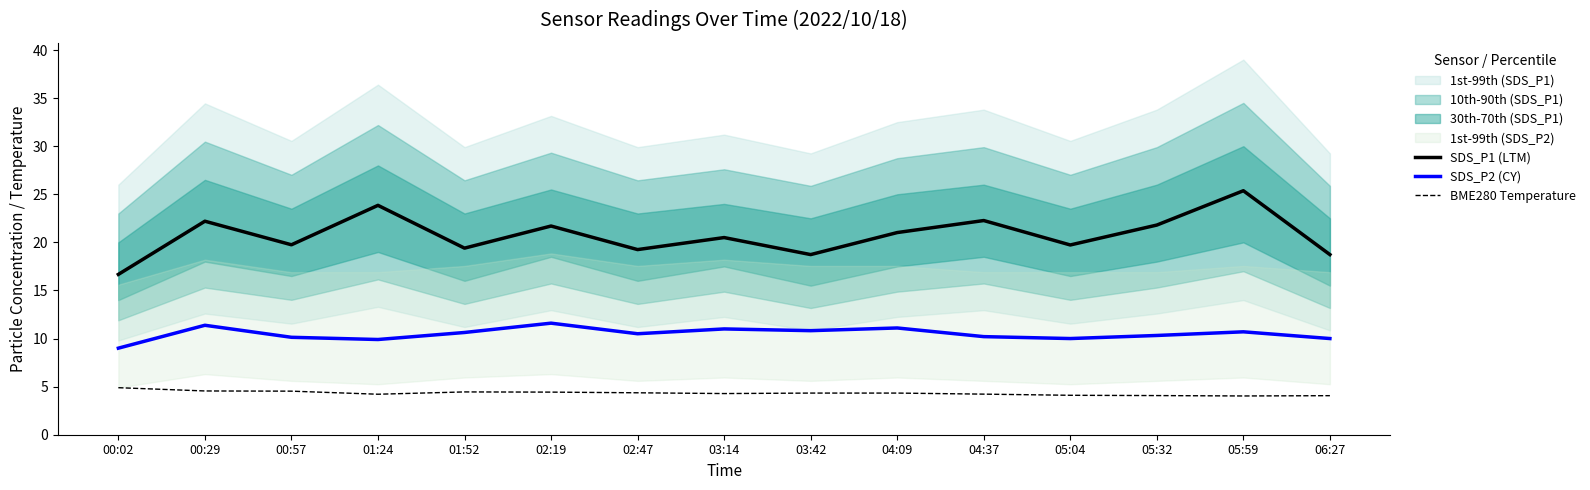

Rank the series by their average value, from highest to lowest.

SDS_P1 (LTM), SDS_P2 (CY), BME280 Temperature